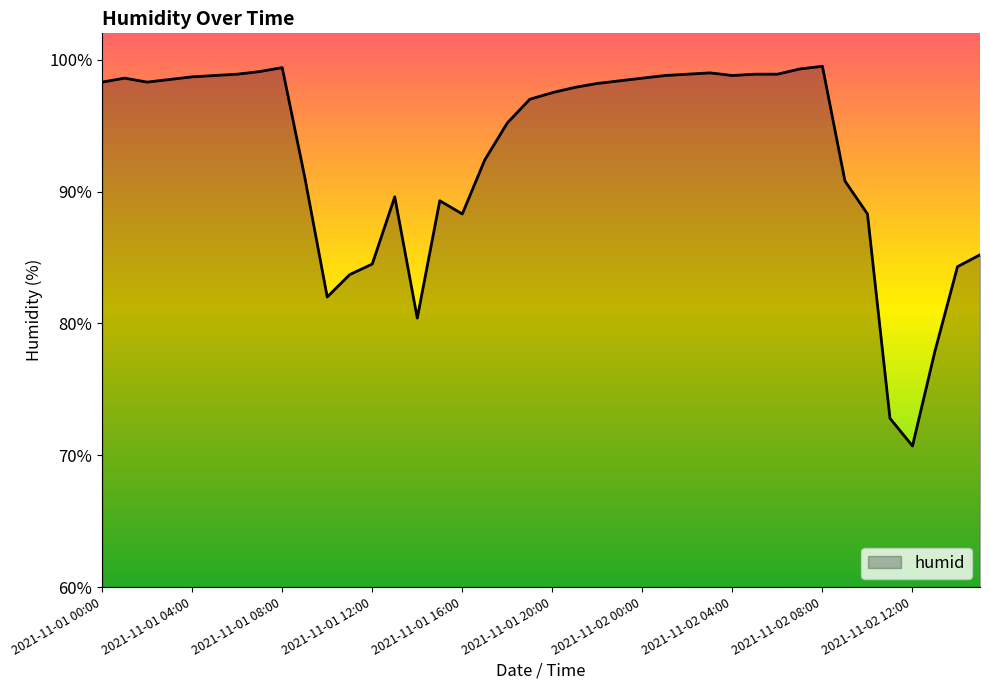

What is the average value?

92.9